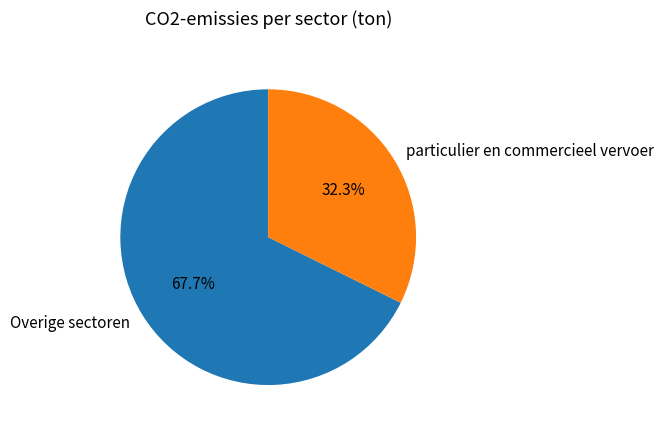

Which category has the smallest portion of the pie?

particulier en commercieel vervoer